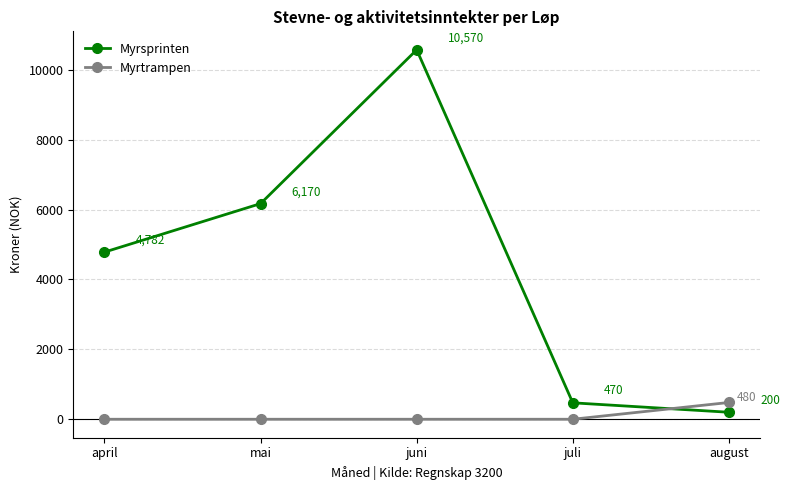

What position from the left is juli?

4